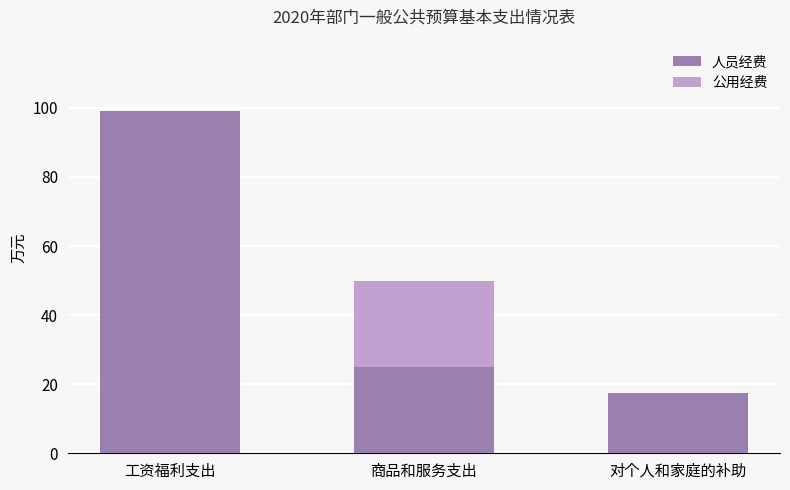

What is the difference between the 人员经费 values at 工资福利支出 and 商品和服务支出?

74.1